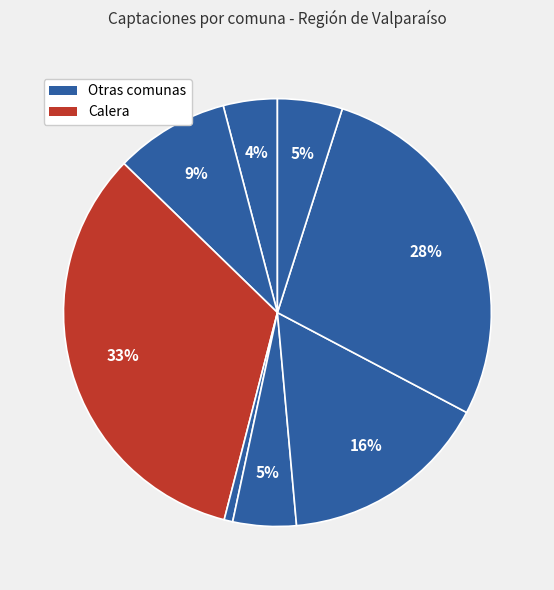

How many slices are in this pie chart?

8